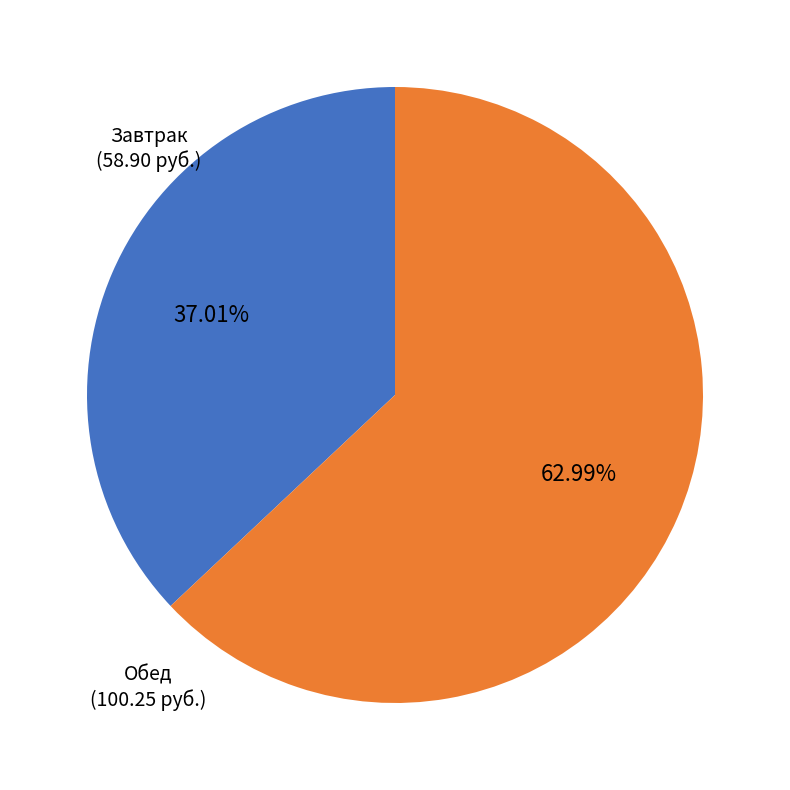

Which category accounts for the majority?

Обед